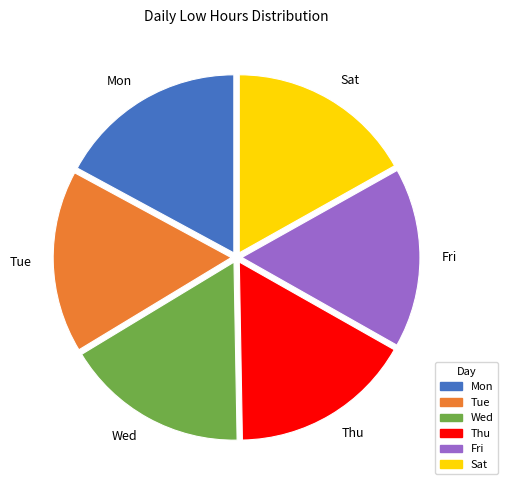

Approximately how many times larger is the value at Fri compared to Thu?

1.0